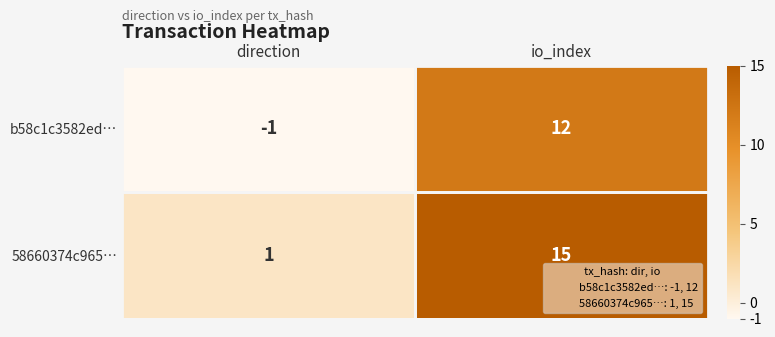

At how many categories does at least one series exceed 10?

1